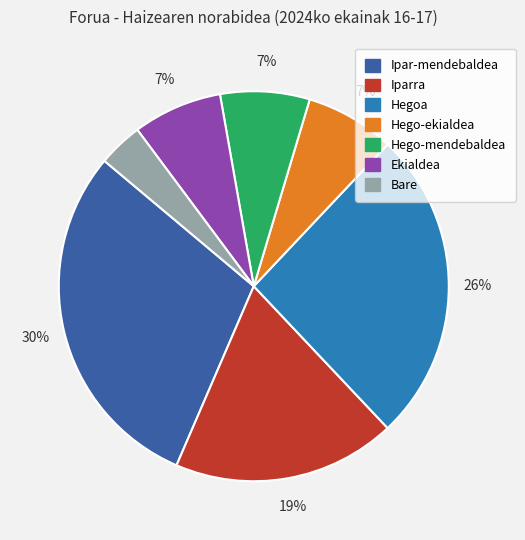

Is the sum of Ipar-mendebaldea and Hegoa greater than half?

Yes